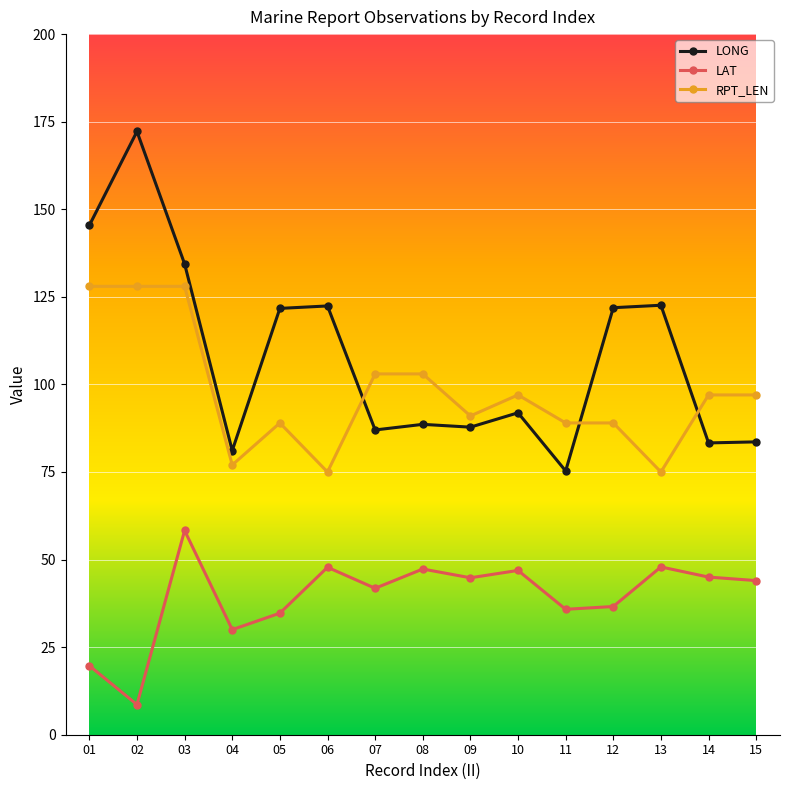

True or false: LAT has a value of 46.7 at 05.

False